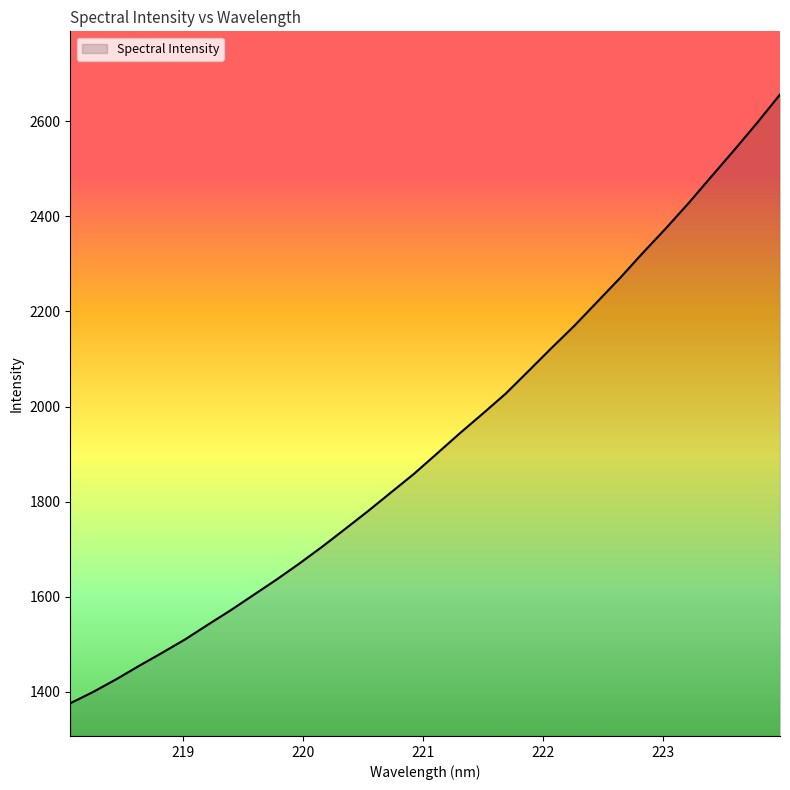

What is the difference between the maximum and minimum values?

1280.1